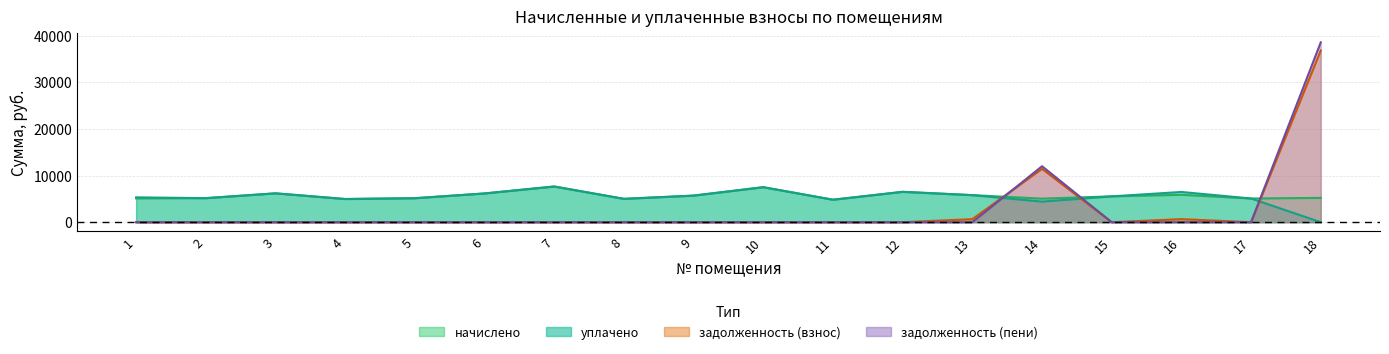

How many values in the задолженность (взнос) series exceed 0?

4